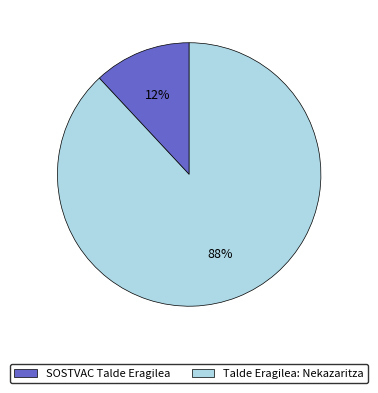

What is the ratio of the value at SOSTVAC Talde Eragilea to the value at Talde Eragilea: Nekazaritza?

0.1